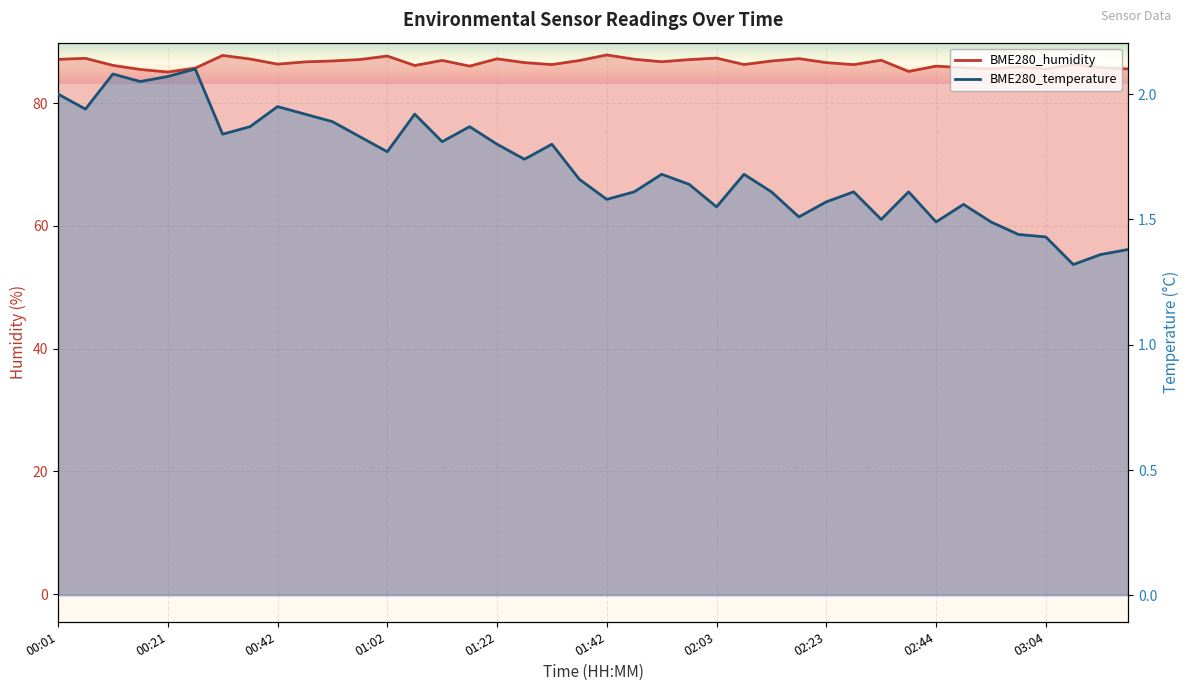

Does the chart display data point markers on the line(s)?

No